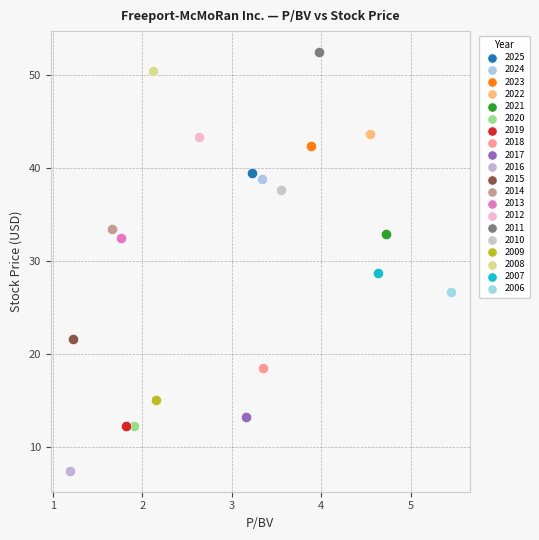

Which series reaches the maximum Y coordinate?

2011